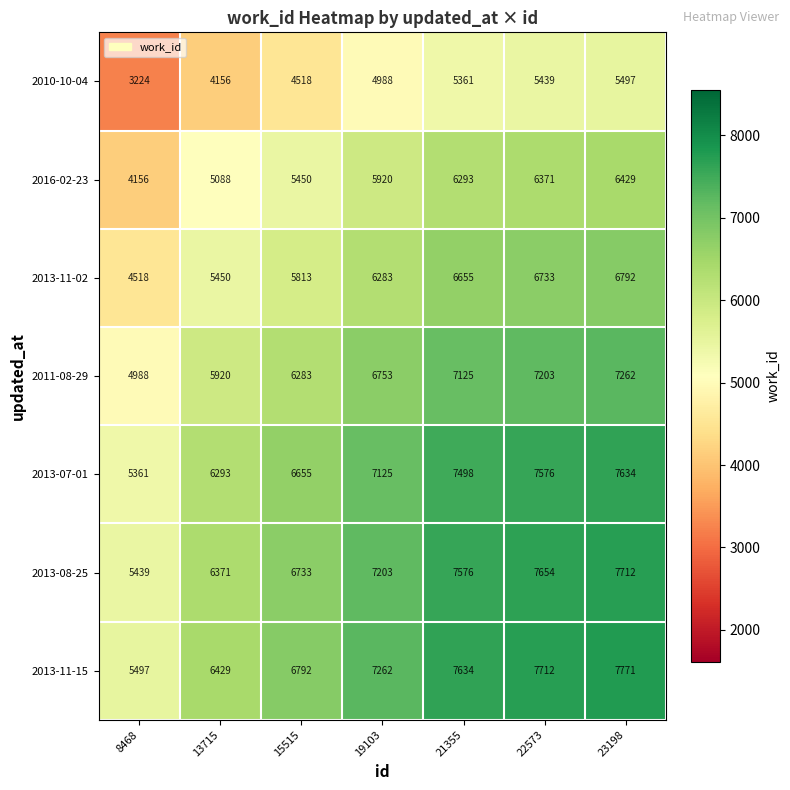

What is the difference between the highest and lowest values at 8468?

2273